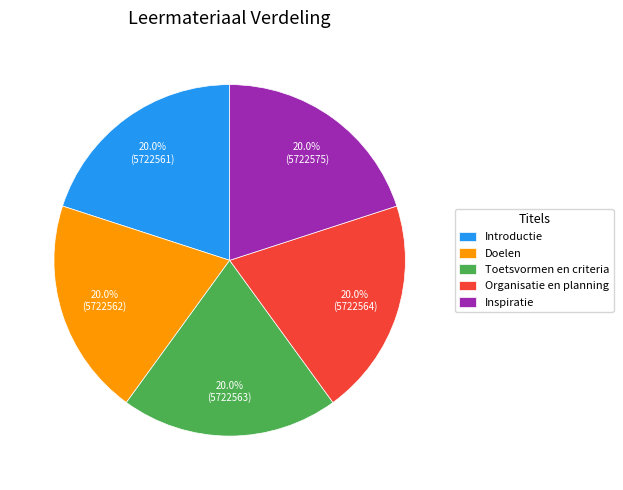

Count the number of slices in the pie.

5